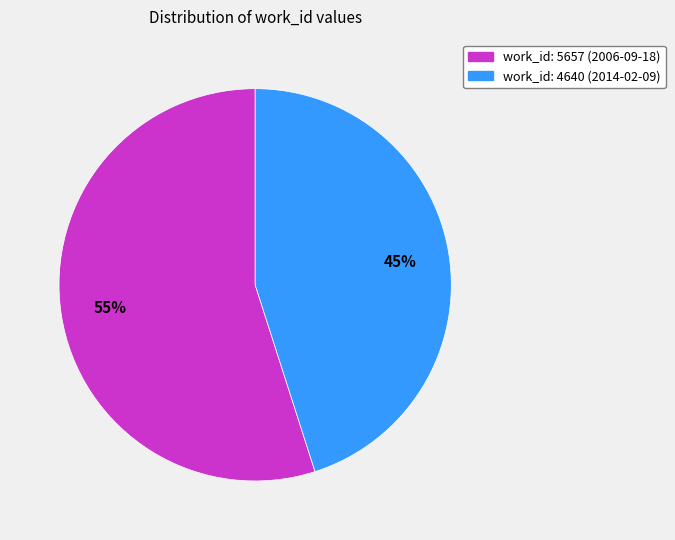

To the nearest percent, what is the difference between the work_id: 4640 (2014-02-09) and work_id: 5657 (2006-09-18) slice percentages?

10%